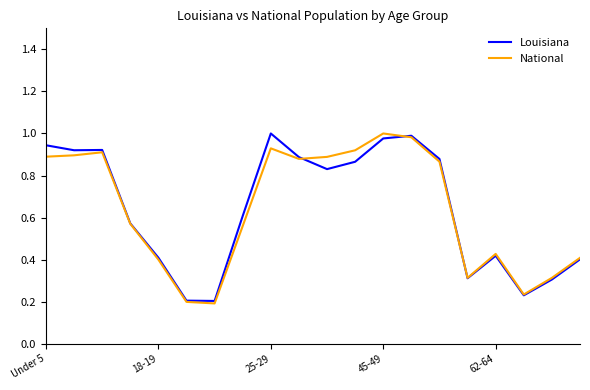

What are all the series names shown in the legend?

Louisiana, National